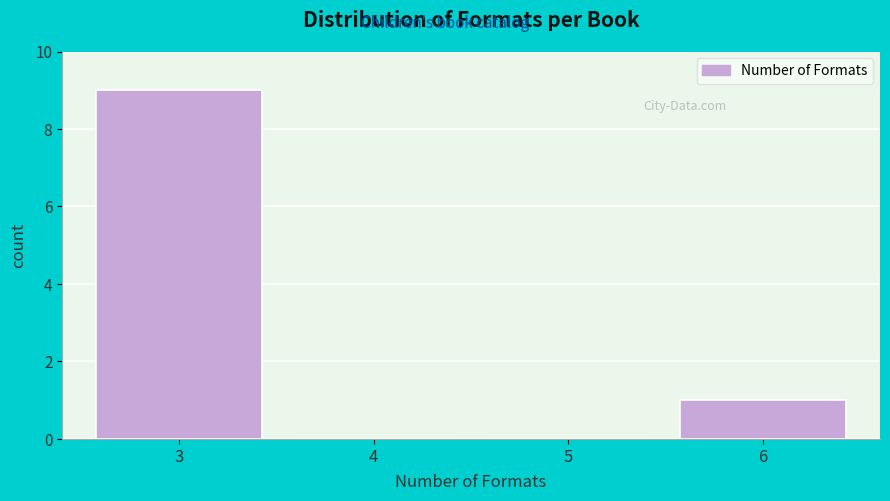

Reading left to right, what are all the values shown in this chart?

3=9	4=0	5=0	6=1